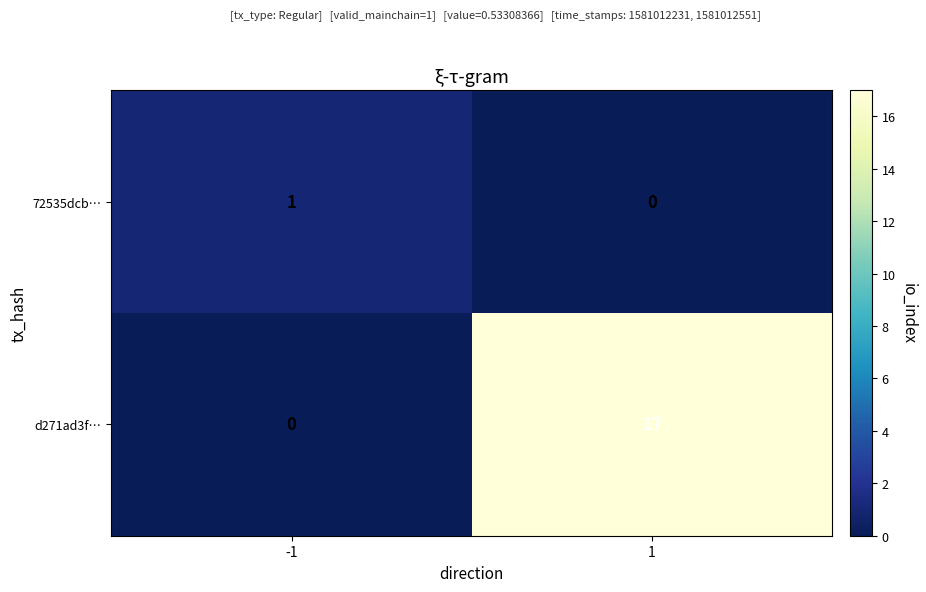

Rank the series at -1 from highest to lowest value.

72535dcb…, d271ad3f…